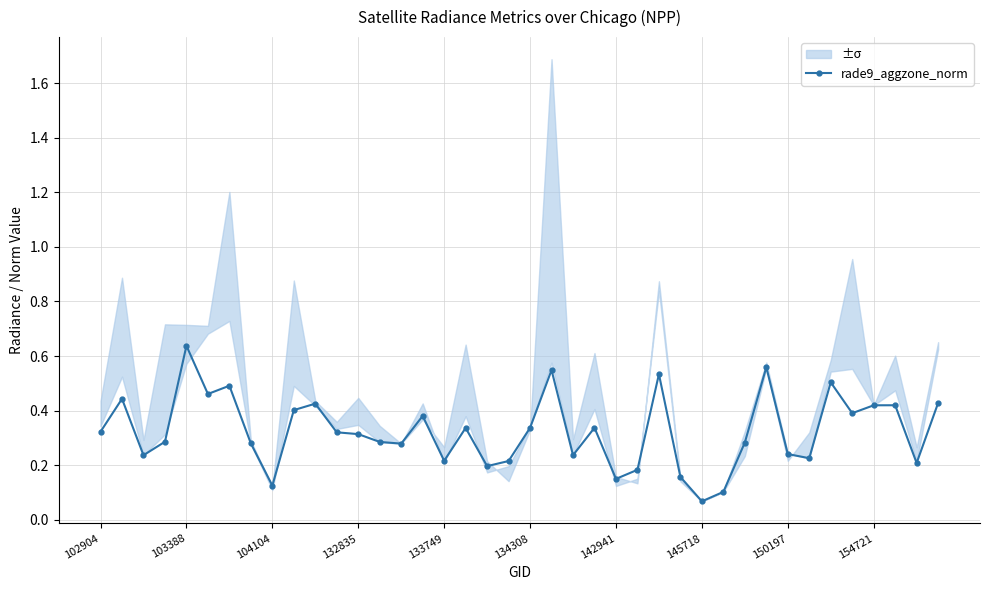

True or false: the data has more than 0 interior local peaks.

True